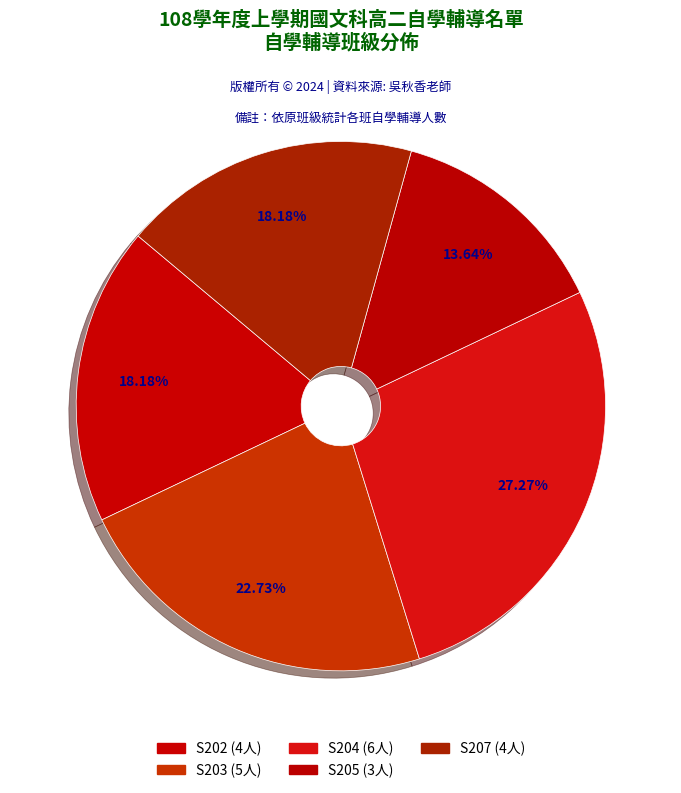

Rank the categories by value from lowest to highest.

S205, S202, S207, S203, S204